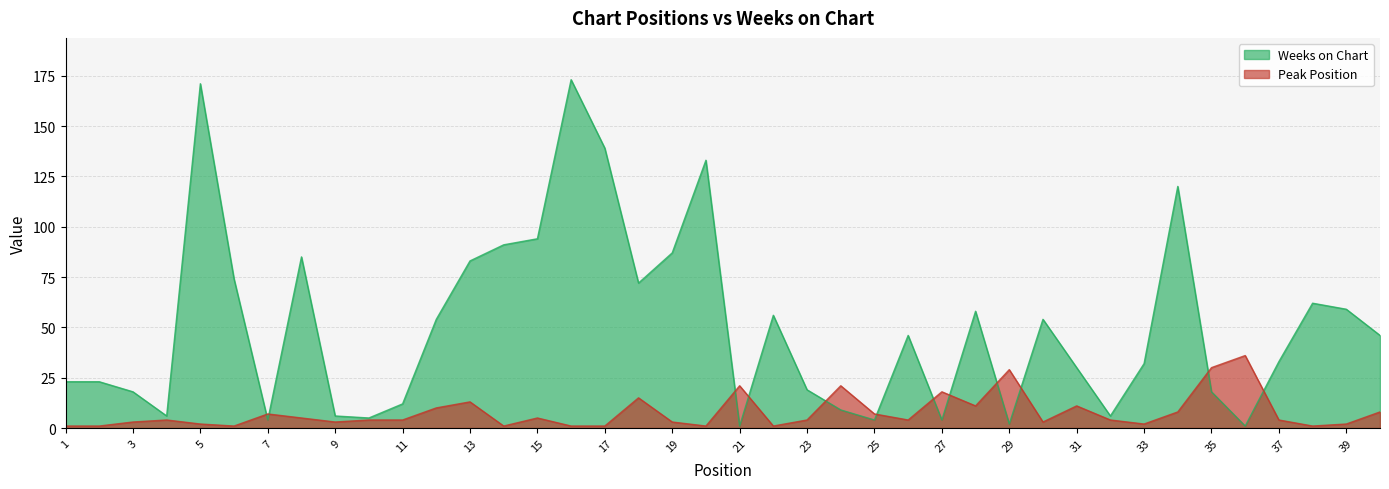

At which category does Peak Position reach its first local peak?

4